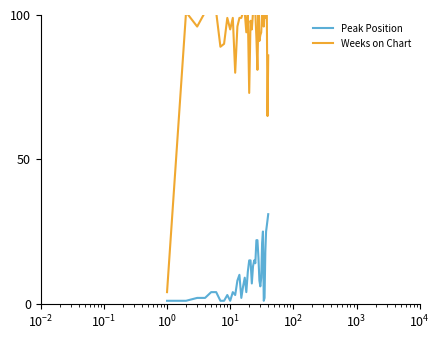

Which series has the largest range (max minus min)?

Weeks on Chart